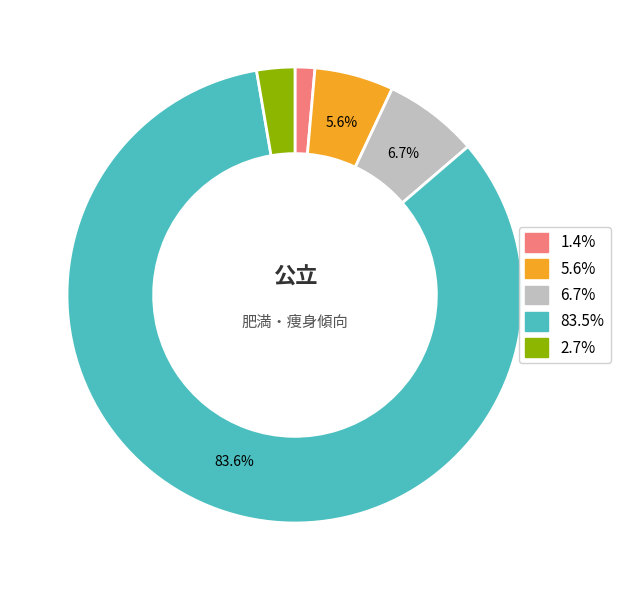

Does any single category account for the majority?

Yes